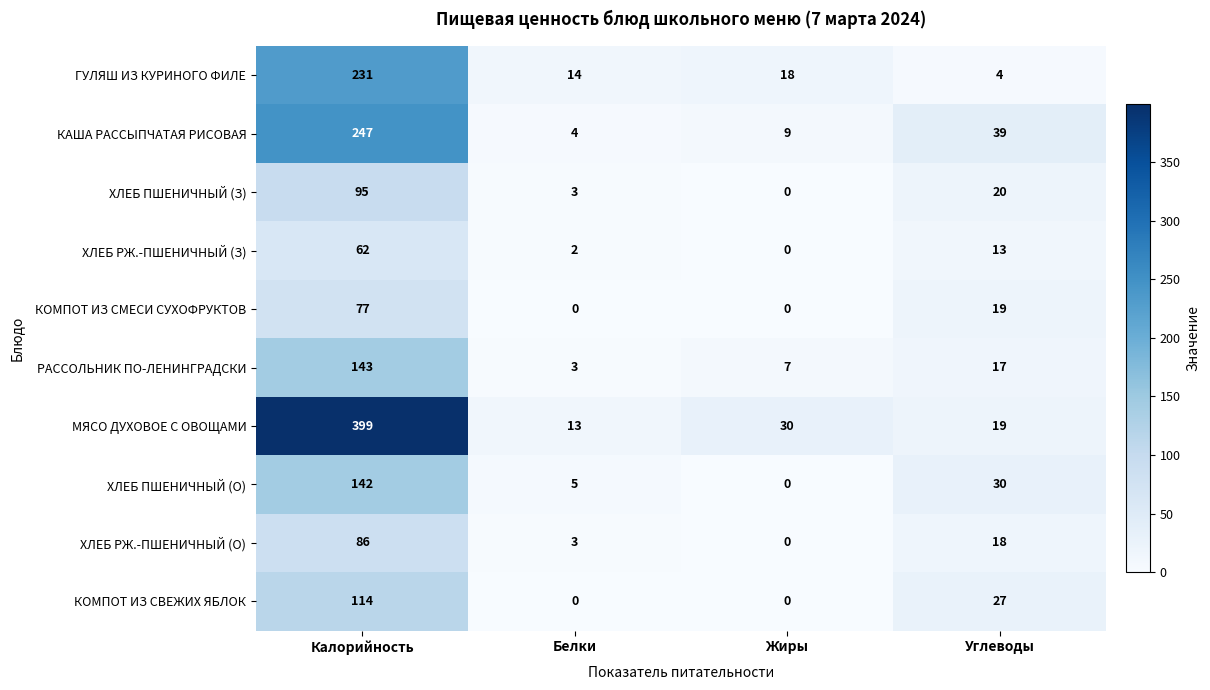

What is the highest value of the КОМПОТ ИЗ СВЕЖИХ ЯБЛОК series?

114